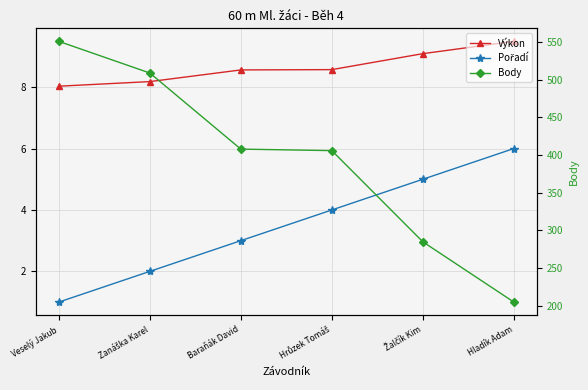

List the labels in order of Body value, smallest first.

Hladík Adam, Žalčík Kim, Hrůzek Tomáš, Baraňák David, Zanáška Karel, Veselý Jakub